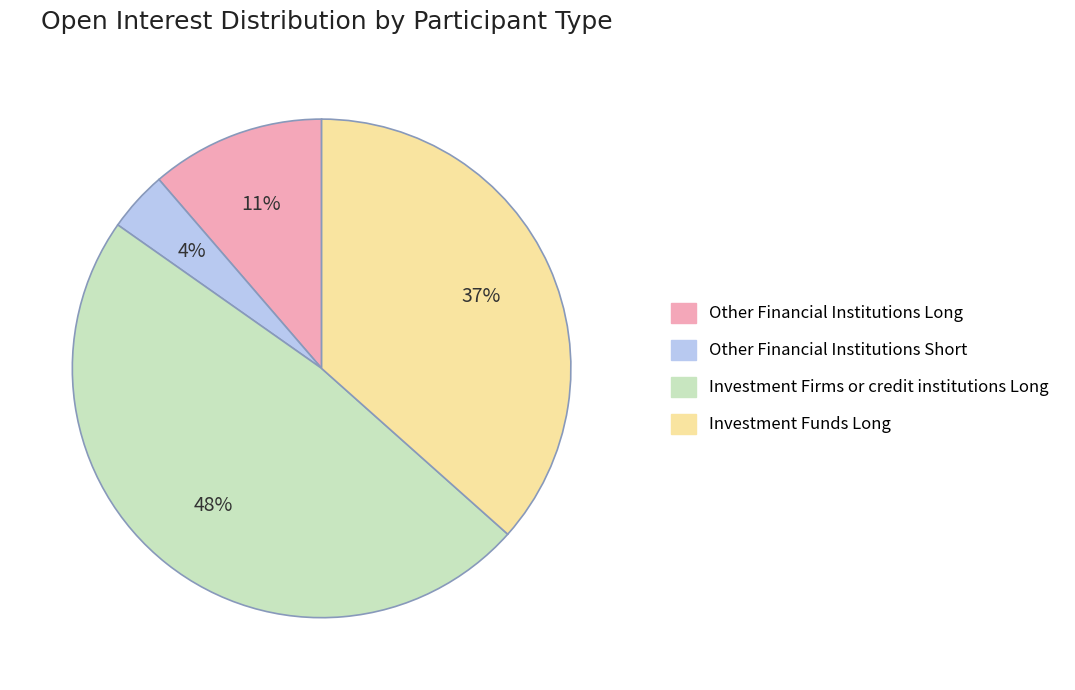

What percentage is the Investment Funds Long slice, to the nearest percent?

37%